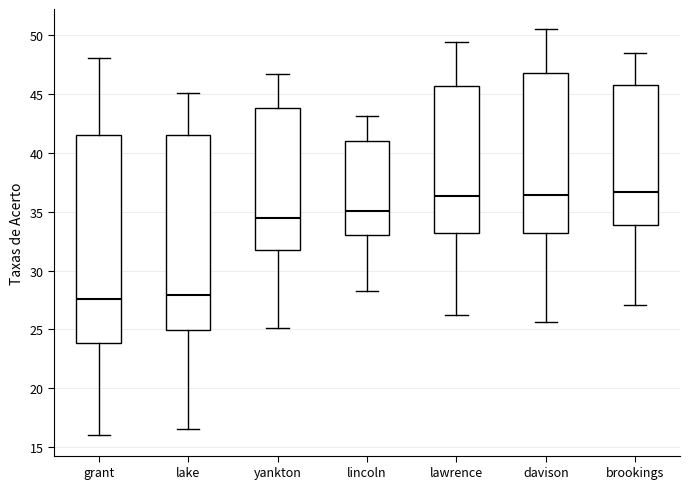

Where is the lower edge of the box for lincoln on the y-axis? The values are not printed on the chart, so give them approximately, as read against the axis.

33.0